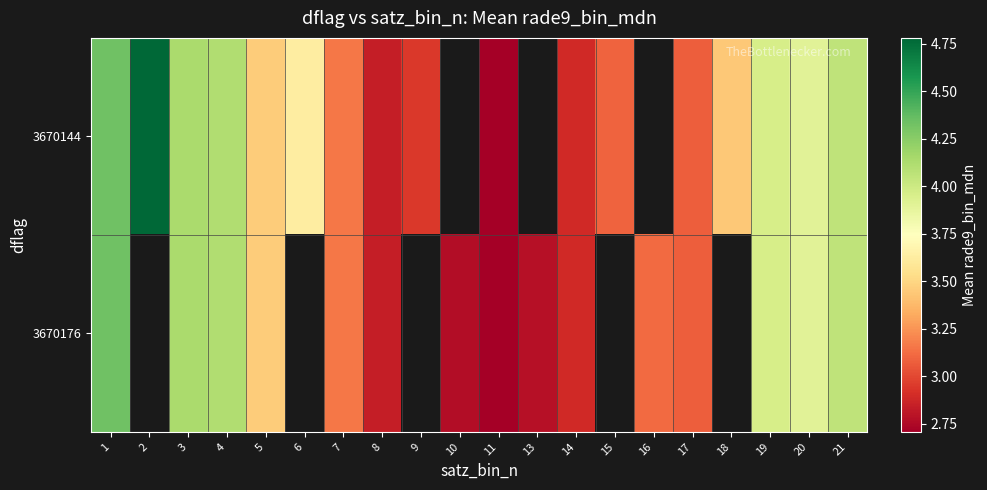

Which category has the highest value across all series?

2